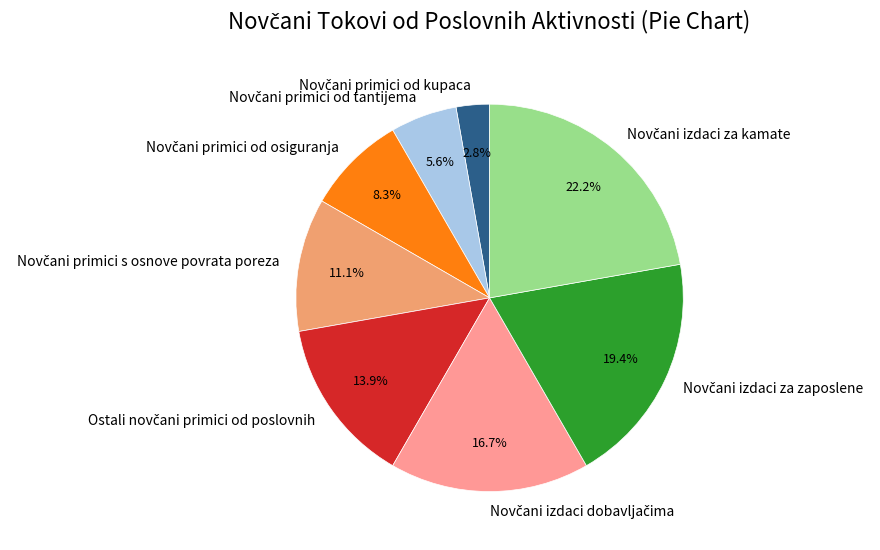

Is there any slice that represents more than half of the pie?

No